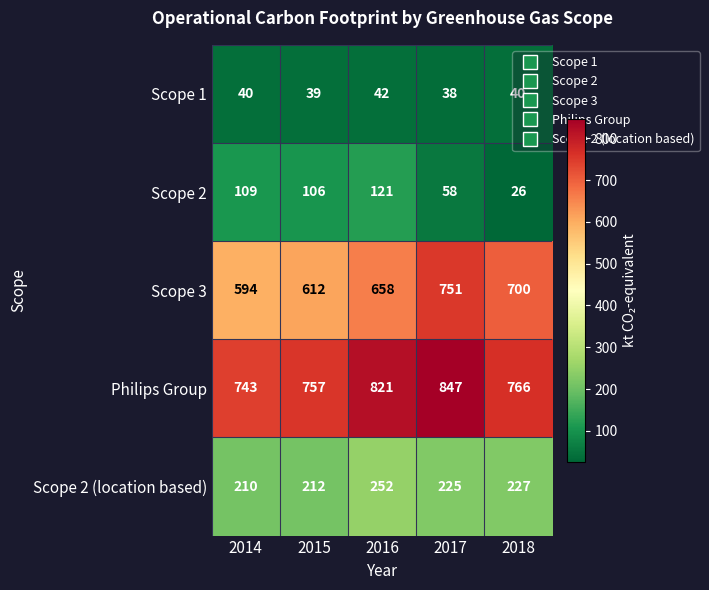

Which category has the highest value across all series?

2017